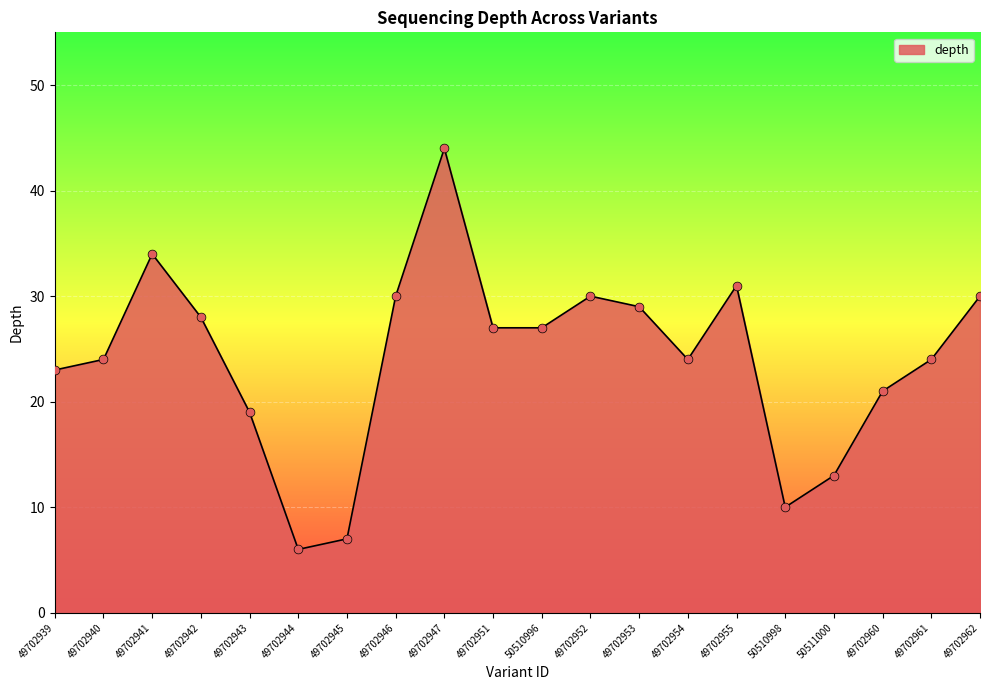

What is the change in value from 49702947 to 49702951?

-17